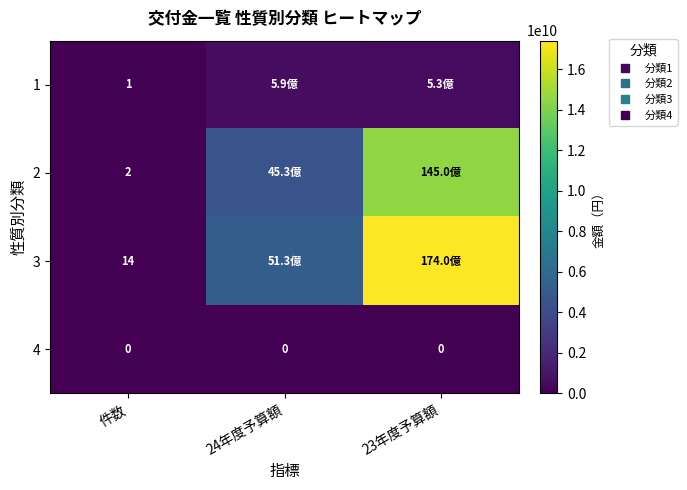

What is the total value across all series at 件数?

17